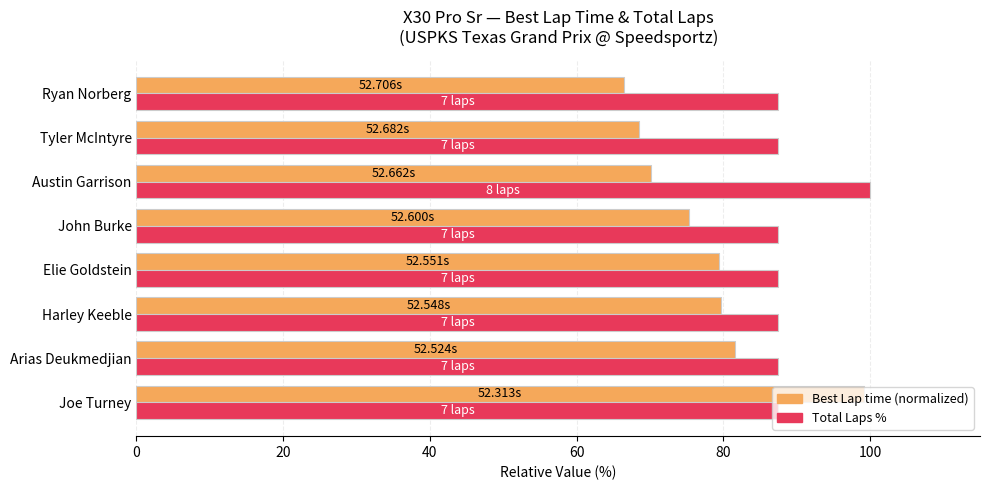

What is the total value across all series at Arias Deukmedjian?

169.1